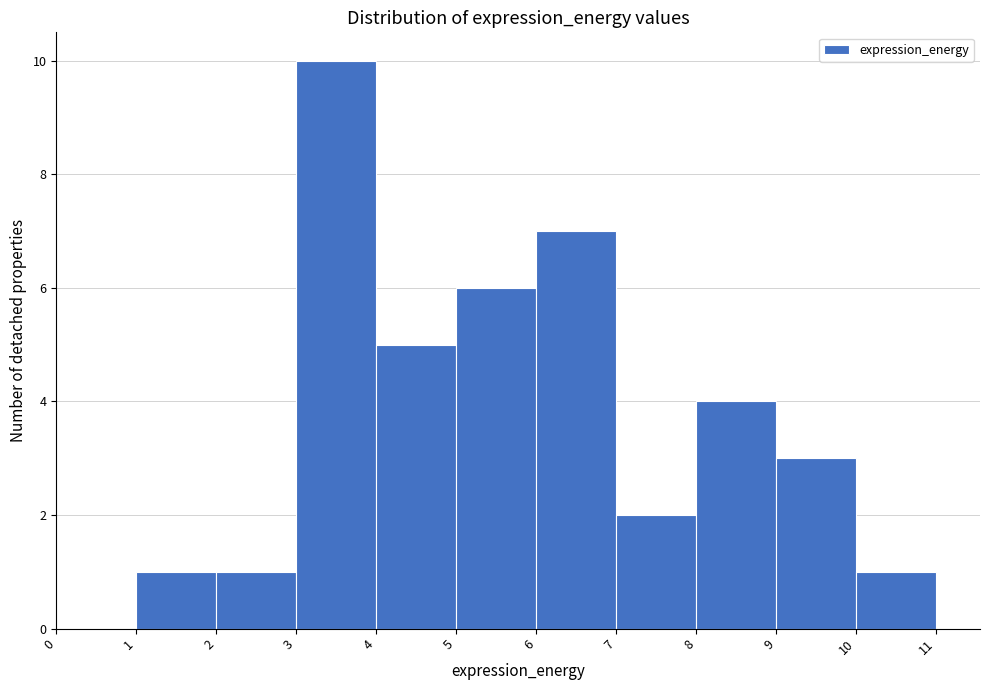

Reading left to right, transcribe this chart: for each bar, give the range it covers on the x-axis and its height. The values are not printed on the chart, so give them approximately, as read against the axis.

0 to 1: 0
1 to 2: 1
2 to 3: 1
3 to 4: 10
4 to 5: 5
5 to 6: 6
6 to 7: 7
7 to 8: 2
8 to 9: 4
9 to 10: 3
10 to 11: 1